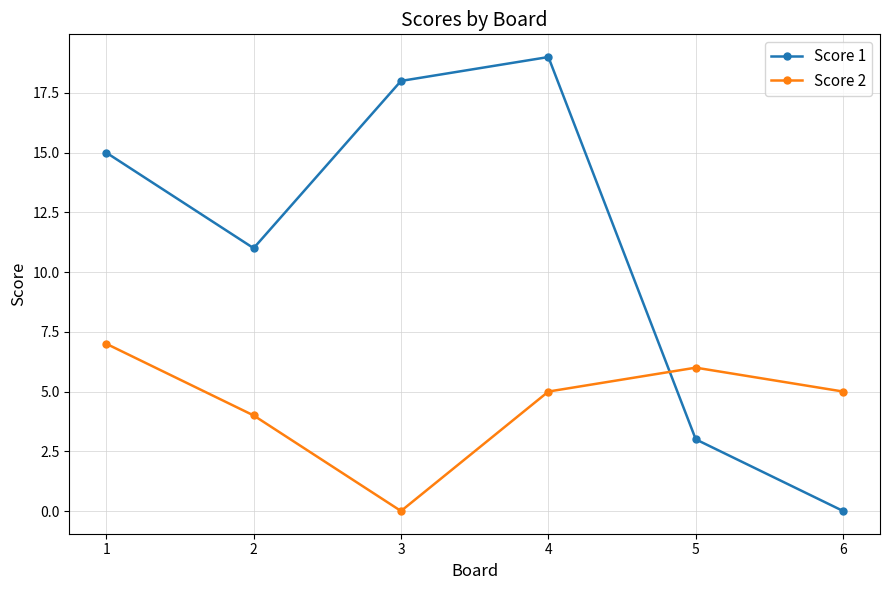

Which series has the largest total across all categories?

Score 1